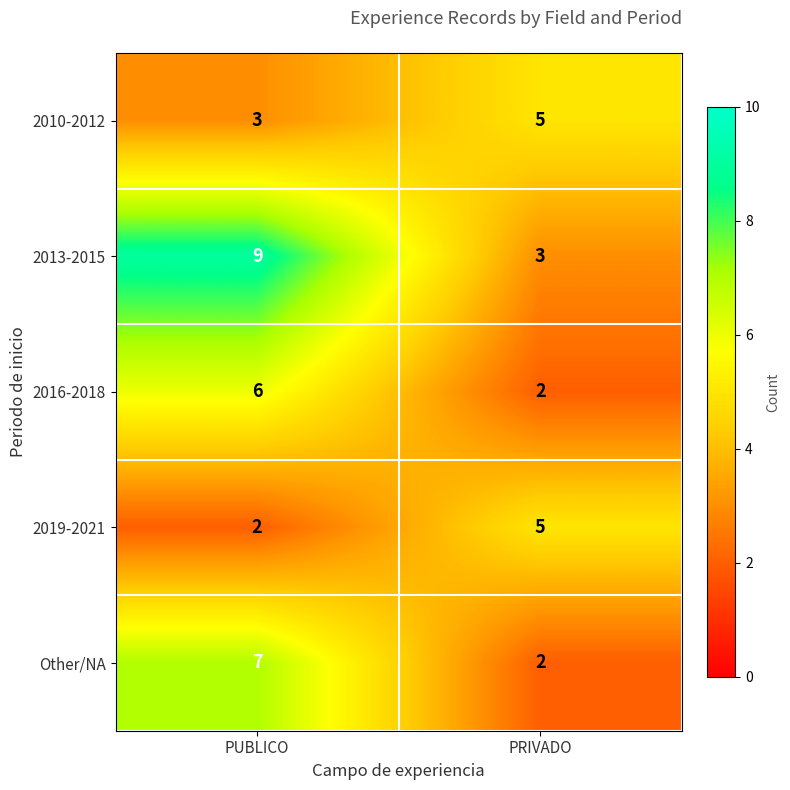

What is the sum of all 2010-2012 values?

8